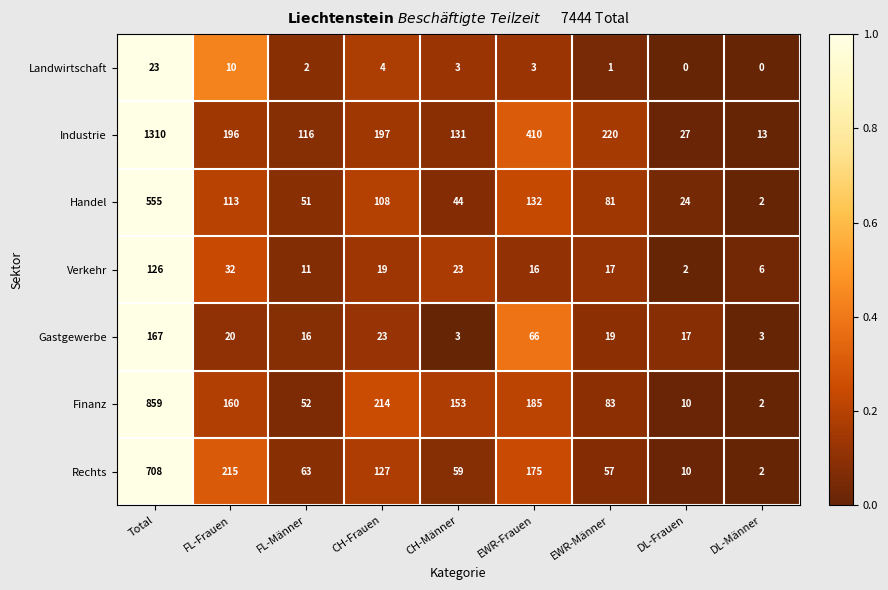

What is the sum of the Verkehr values at FL-Männer and CH-Männer?

34